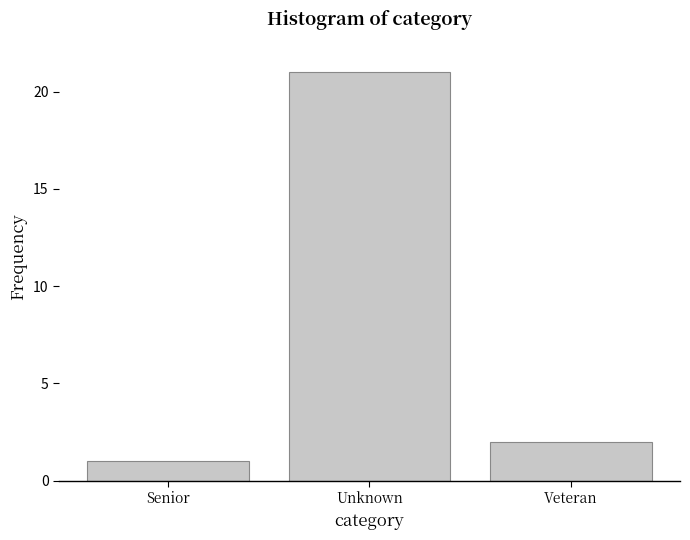

Reading right to left, list all the values displayed in this chart.

2	21	1